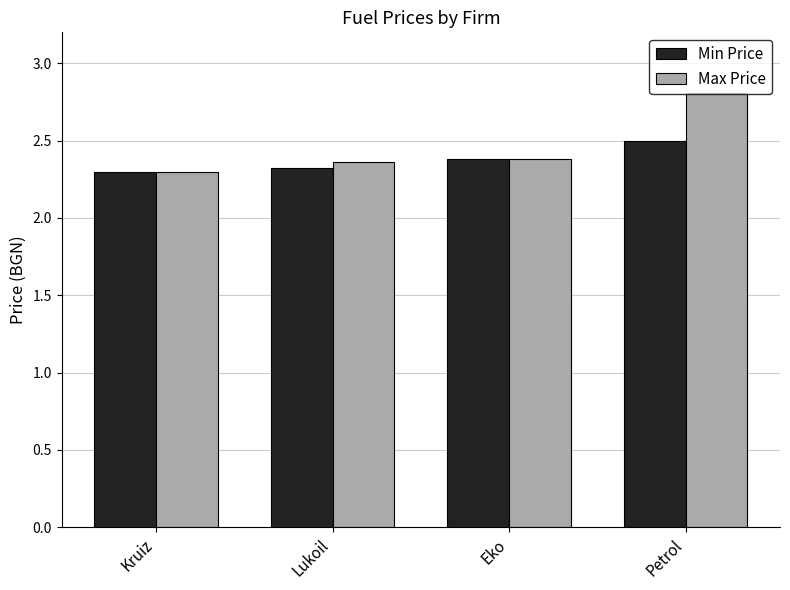

Rank the series by their average value, from lowest to highest.

Min Price, Max Price